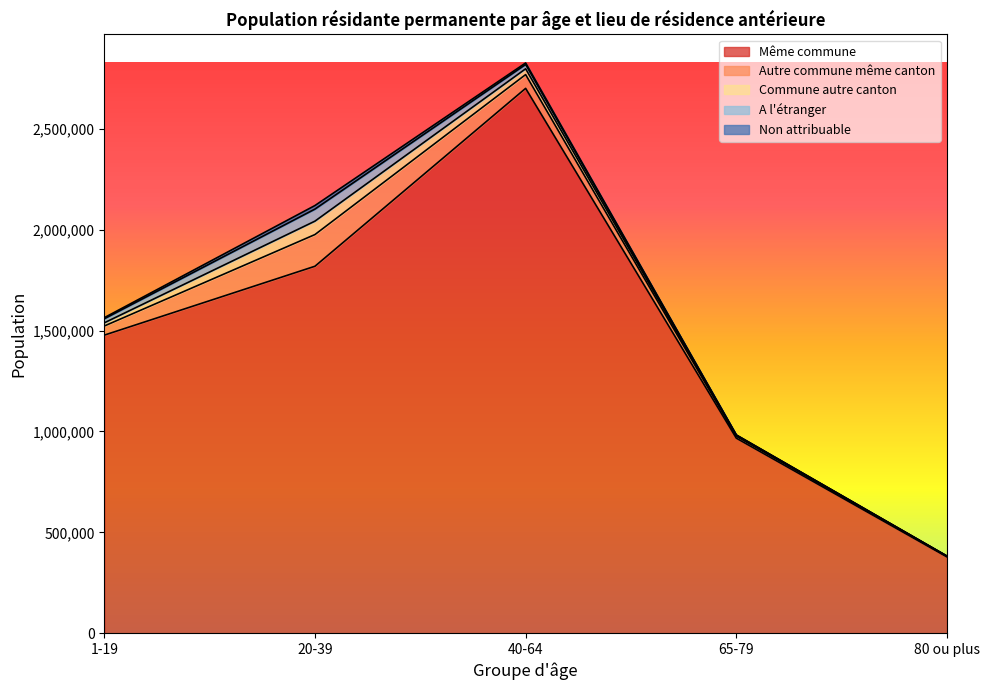

What is the sum of the A l'étranger values at 80 ou plus and 1-19?

20734